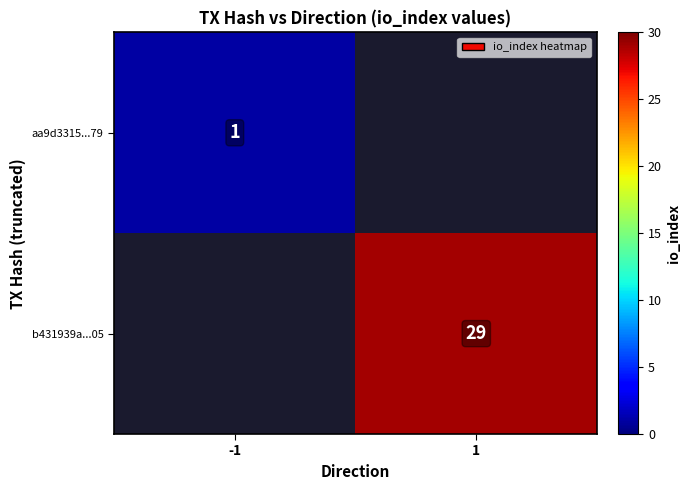

At how many categories does at least one series exceed 5?

1